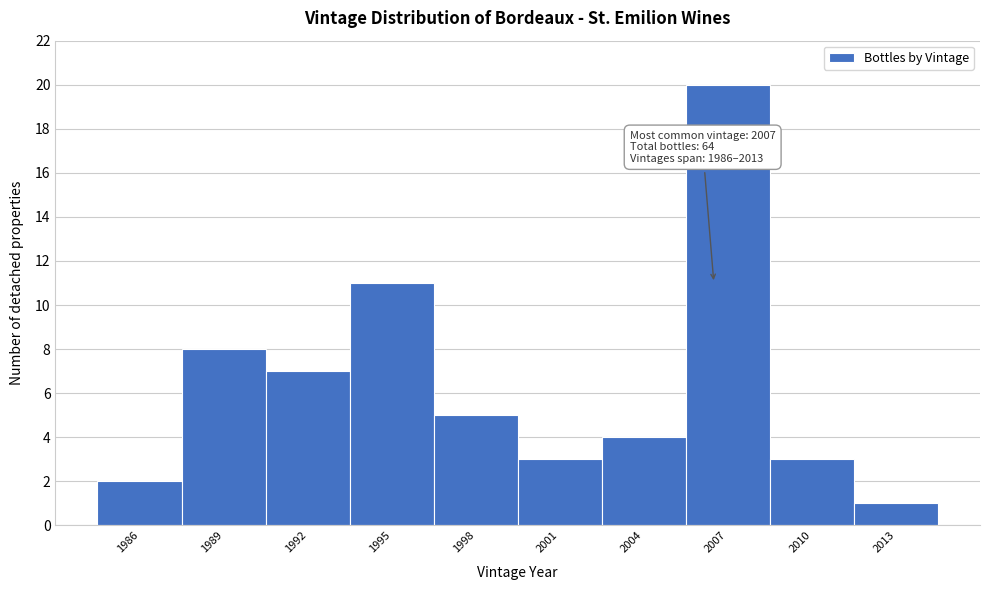

Reading right to left, transcribe all the data shown in this chart.

2013=1	2010=3	2007=20	2004=4	2001=3	1998=5	1995=11	1992=7	1989=8	1986=2